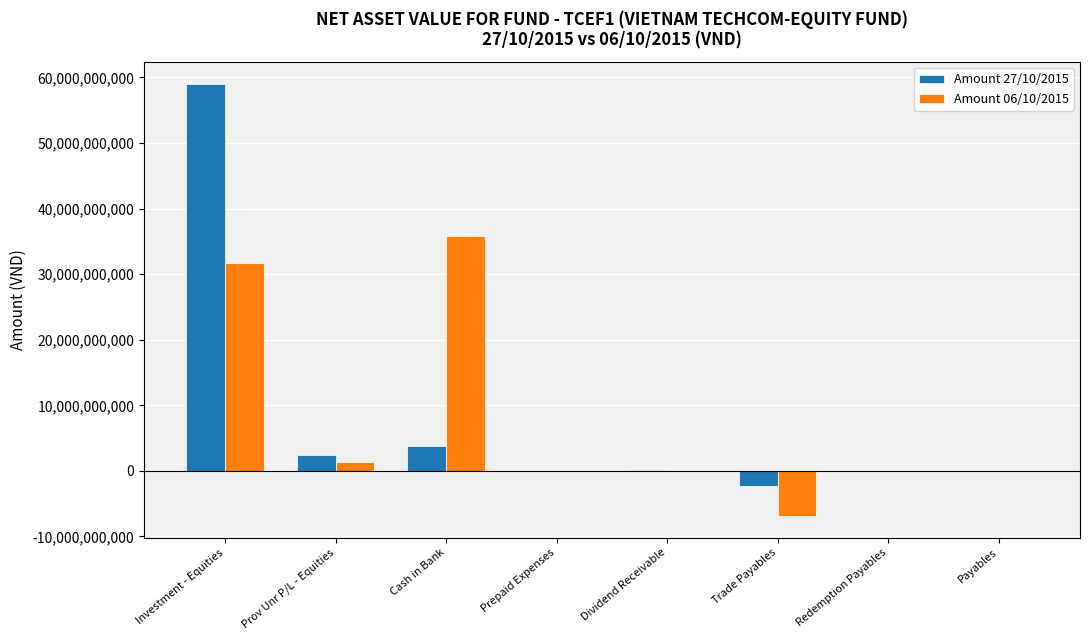

Which category has the highest value in the Amount 06/10/2015 series?

Cash in Bank